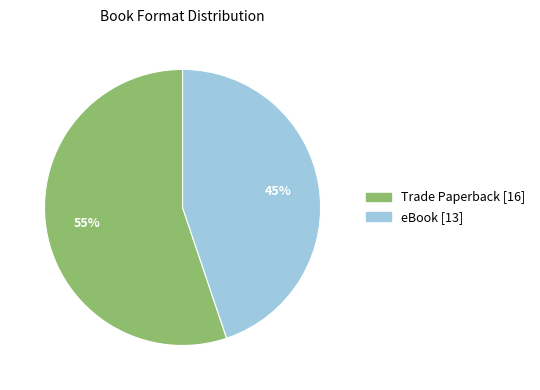

Is the sum of eBook and Trade Paperback greater than half?

Yes